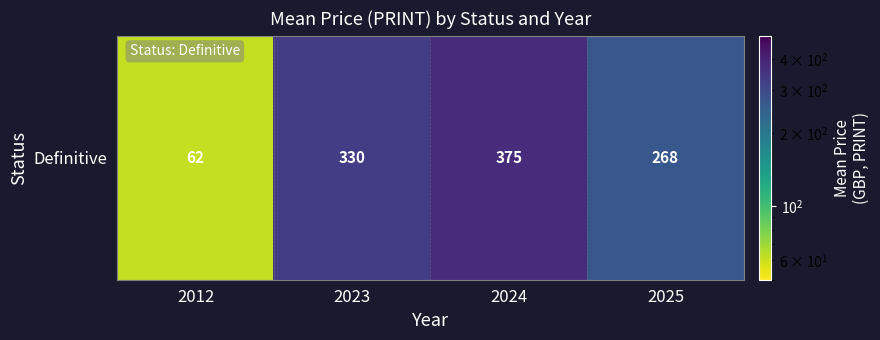

The chart shows a value of 374.8 at 2024. True or false?

True